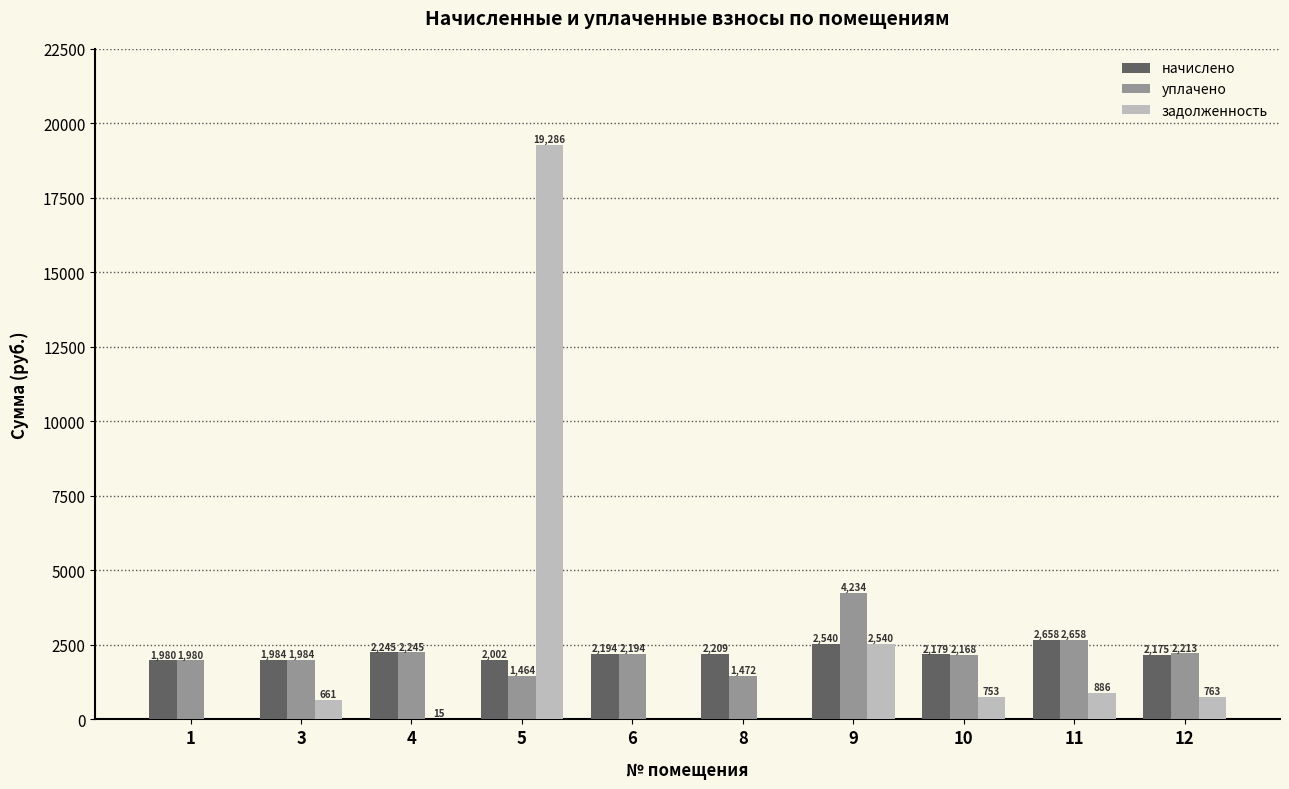

What are all the series names shown in the legend?

начислено, уплачено, задолженность